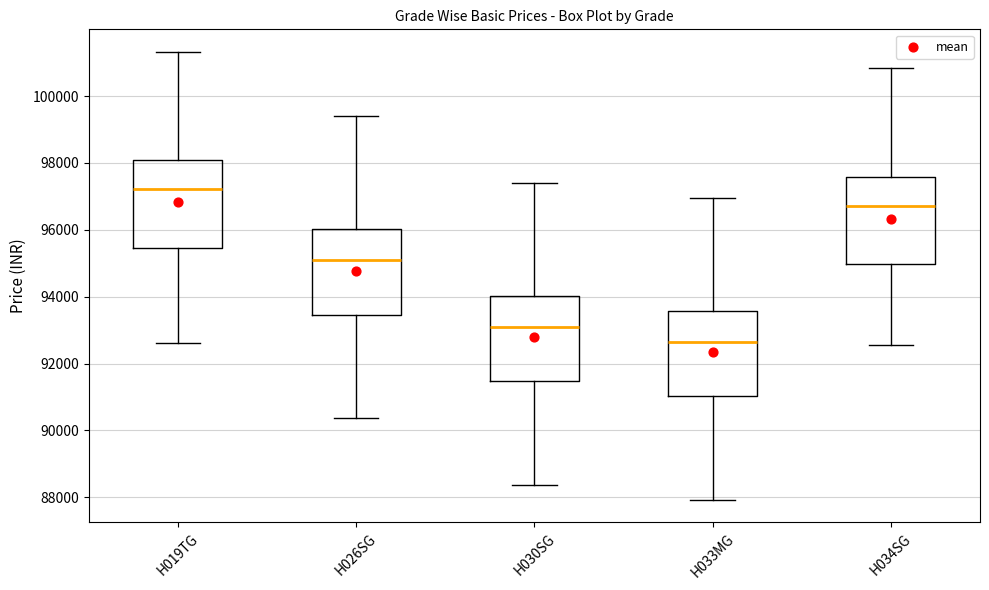

Reading left to right, transcribe this box plot: for each box, give where its median line is, the range the box spans, and where its two whiskers end, as read against the y-axis. The values are not printed on the chart, so give them approximately, as read against the axis.

H019TG: median 97200, box 95400 to 98000, whiskers 92600 to 101400
H026SG: median 95000, box 93400 to 96000, whiskers 90400 to 99400
H030SG: median 93000, box 91400 to 94000, whiskers 88400 to 97400
H033MG: median 92600, box 91000 to 93600, whiskers 88000 to 97000
H034SG: median 96800, box 95000 to 97600, whiskers 92600 to 100800